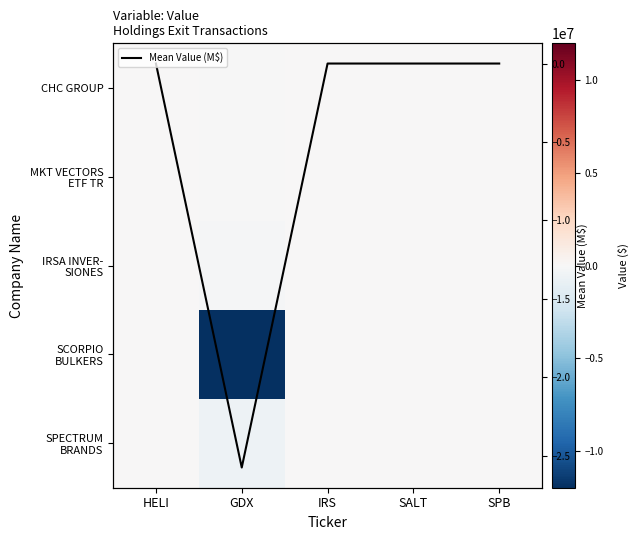

What is the minimum value for Mean Value (M$)?

-2.6